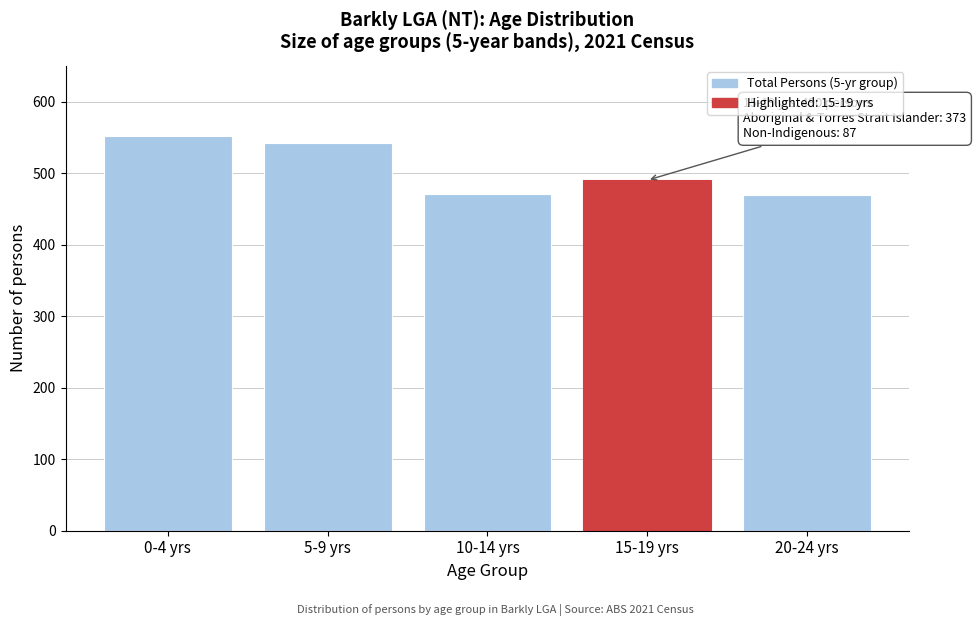

Approximately how many times larger is the value at 0-4 yrs compared to 15-19 yrs?

1.1